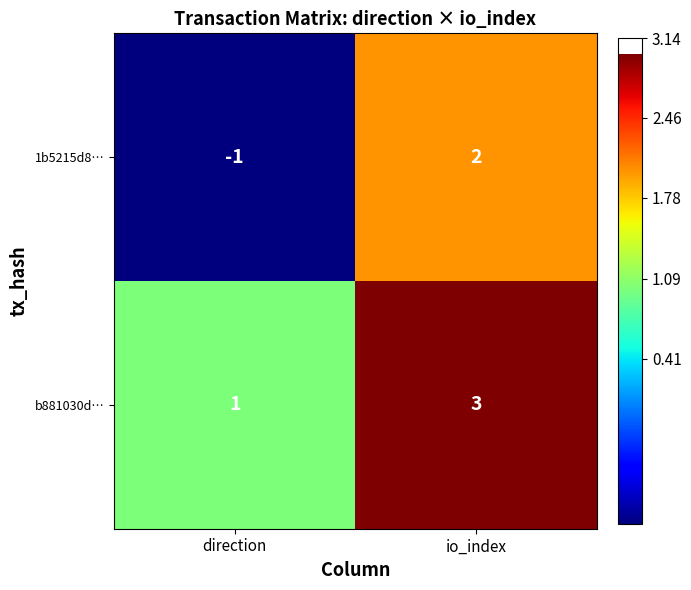

What is the difference between the 1b5215d8… values at io_index and direction?

3